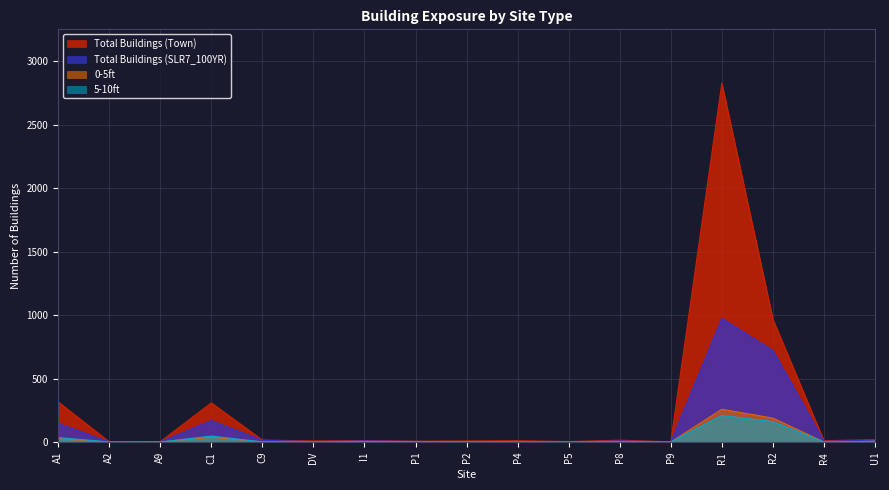

Where is the first local maximum for Total Buildings (Town)?

C1